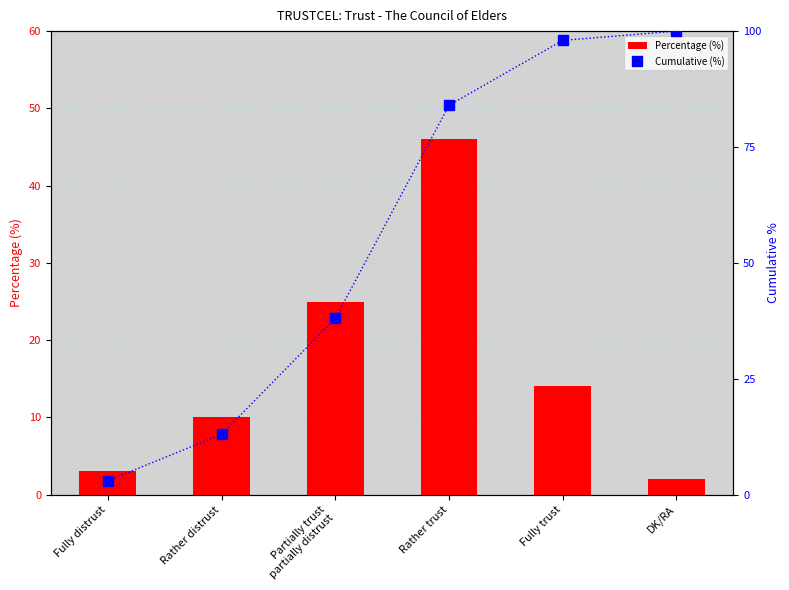

What is the sum of the Cumulative (%) values at Fully distrust and Fully trust?

101